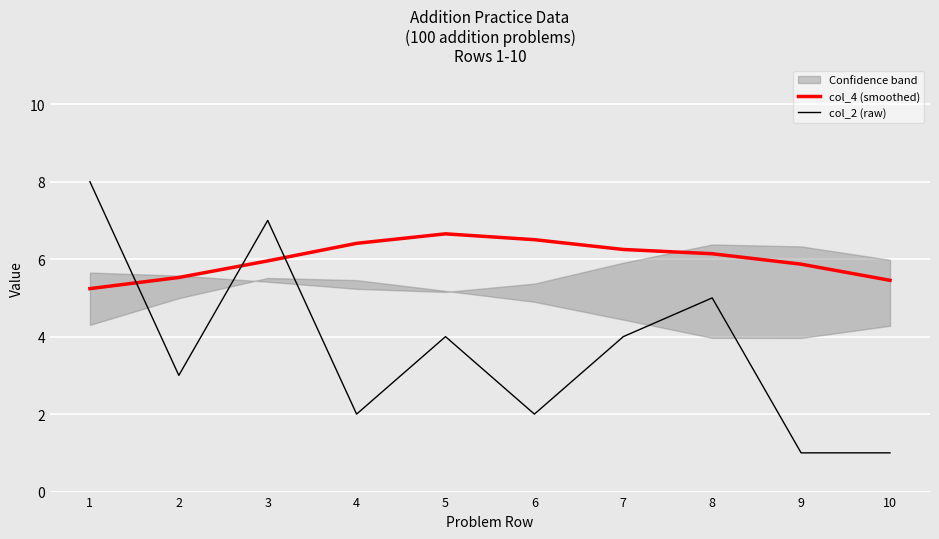

What is the average value of the col_4 (smoothed) series?

6.0